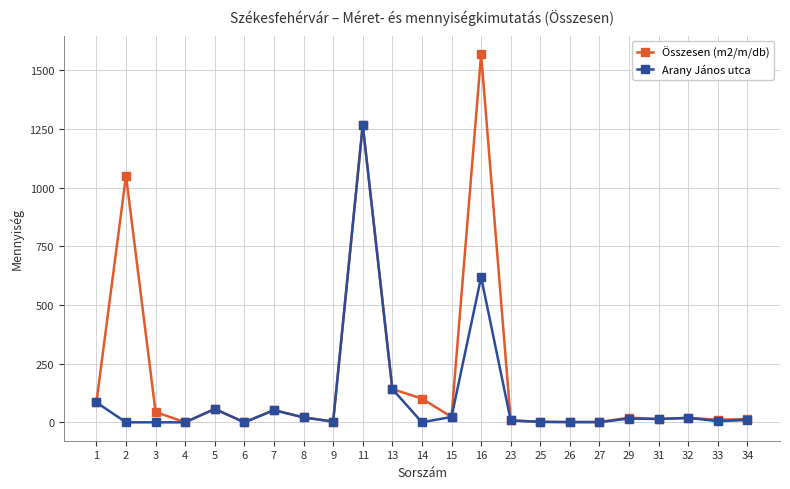

Which series has the widest spread of values?

Összesen (m2/m/db)